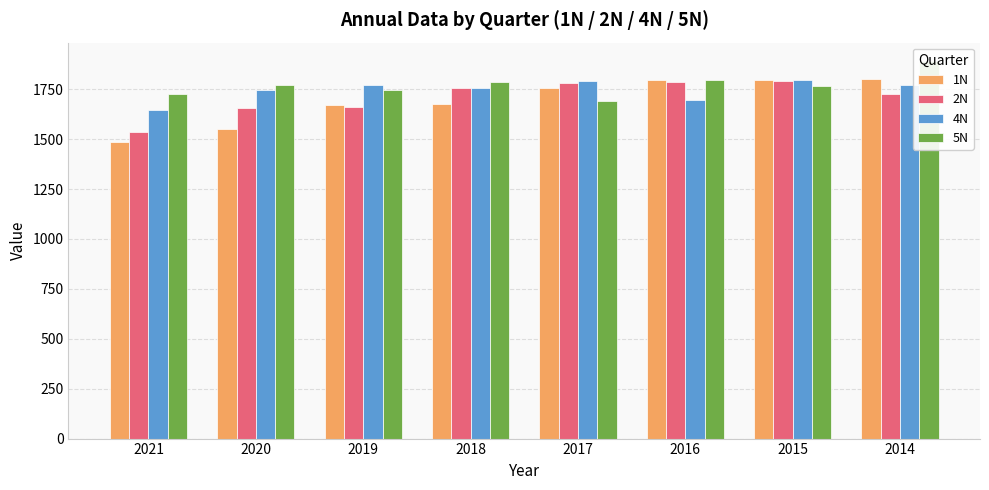

Which category has the highest value in the 5N series?

2014